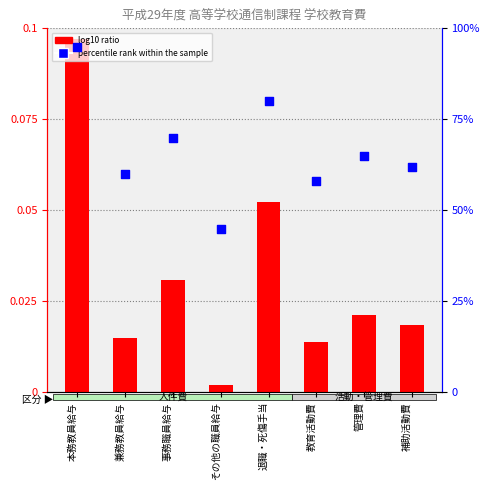

Which series has the largest total across all categories?

percentile rank within the sample